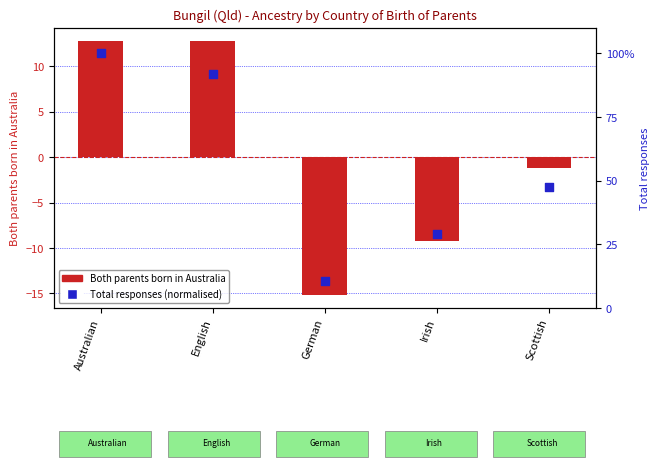

Which series contains the highest Y value?

Total responses